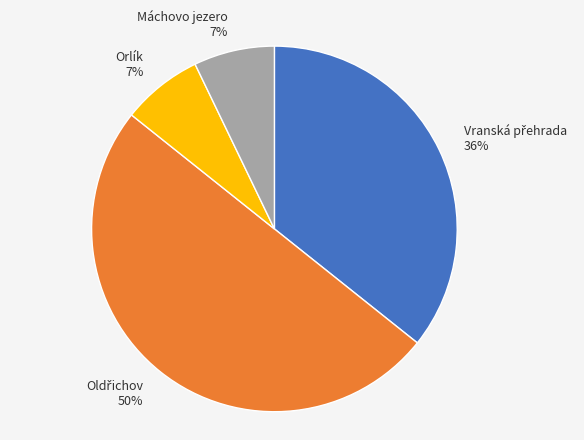

Do Orlík and Máchovo jezero together represent more than half of the pie?

No